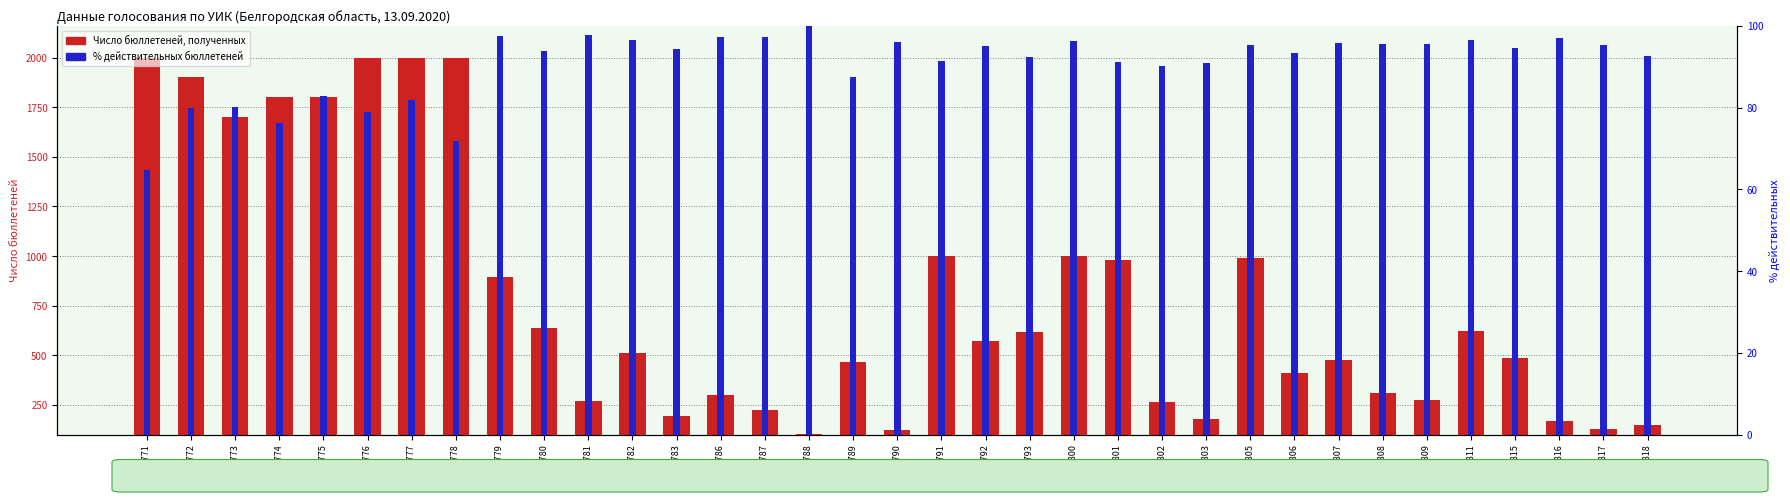

Count the number of data series in this chart.

2